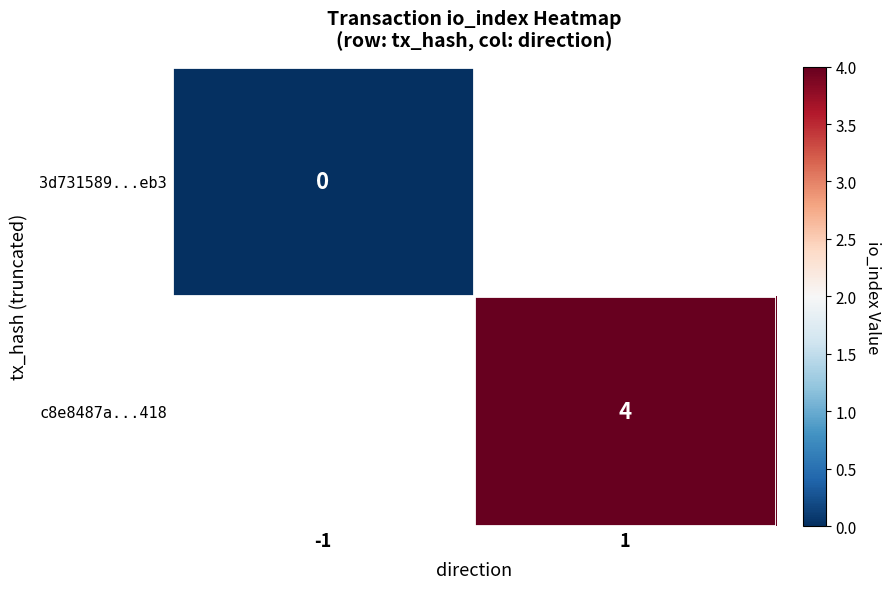

At how many categories does at least one series exceed 3?

1